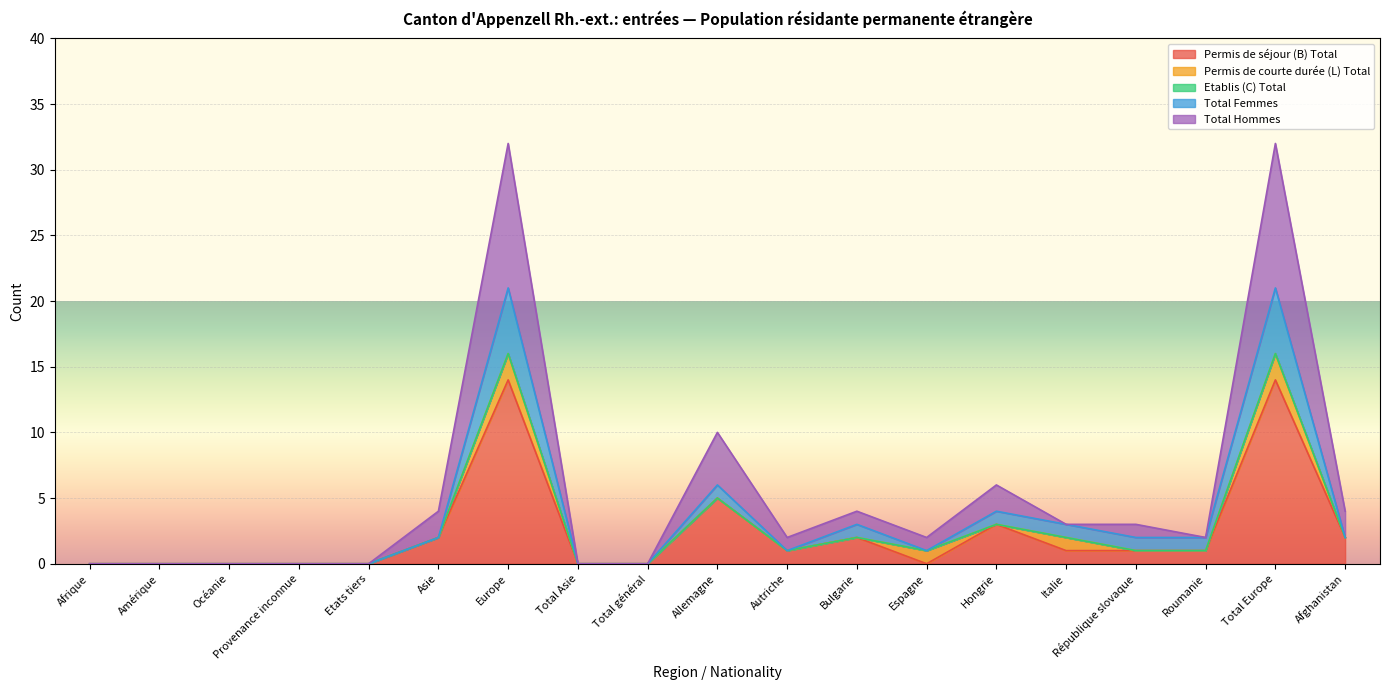

How many data points in Permis de séjour (B) Total are above 1?

7